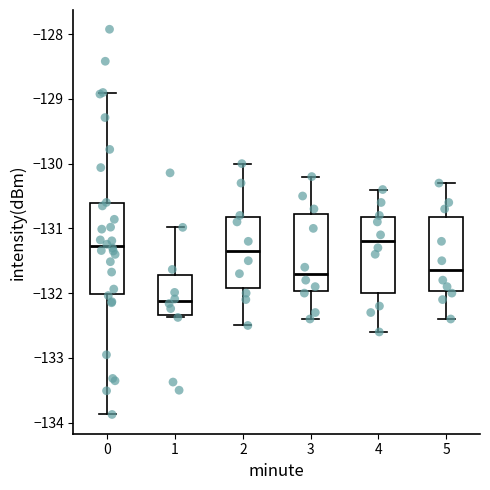

Reading left to right, transcribe this box plot: for each box, give where its median line is, the range the box spans, and where its two whiskers end, as read against the y-axis. The values are not printed on the chart, so give them approximately, as read against the axis.

0: median -131.3, box -132.0 to -130.6, whiskers -133.9 to -128.9
1: median -132.1, box -132.3 to -131.7, whiskers -132.4 to -131.0
2: median -131.3, box -131.9 to -130.8, whiskers -132.5 to -130.0
3: median -131.7, box -132.0 to -130.8, whiskers -132.4 to -130.2
4: median -131.2, box -132.0 to -130.8, whiskers -132.6 to -130.4
5: median -131.6, box -132.0 to -130.8, whiskers -132.4 to -130.3